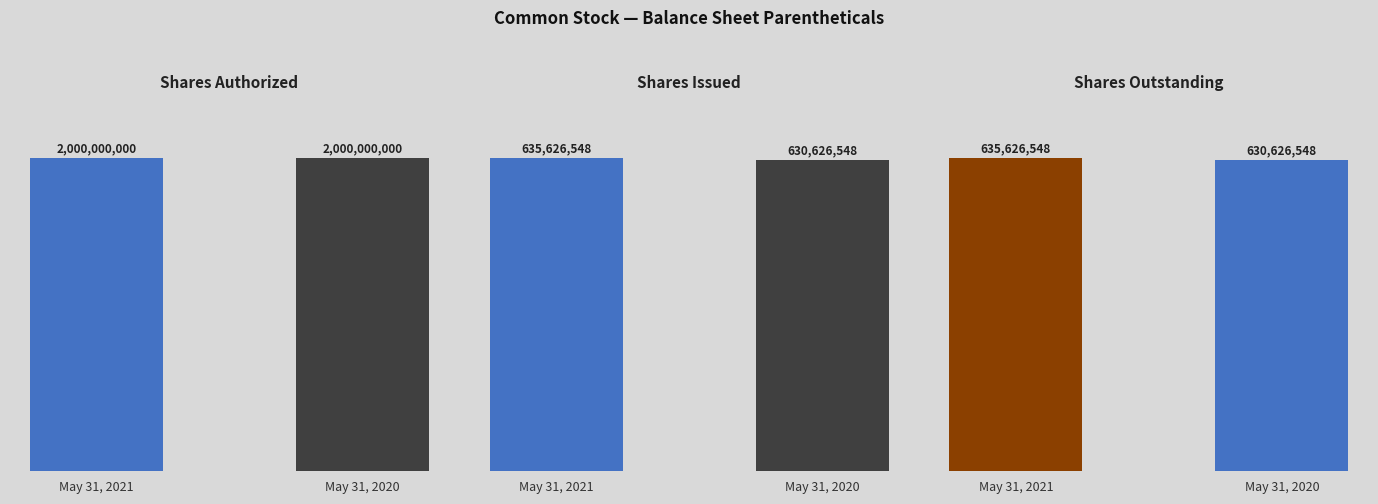

Between May 31, 2021 and May 31, 2020, which series saw the biggest shift?

Shares Issued